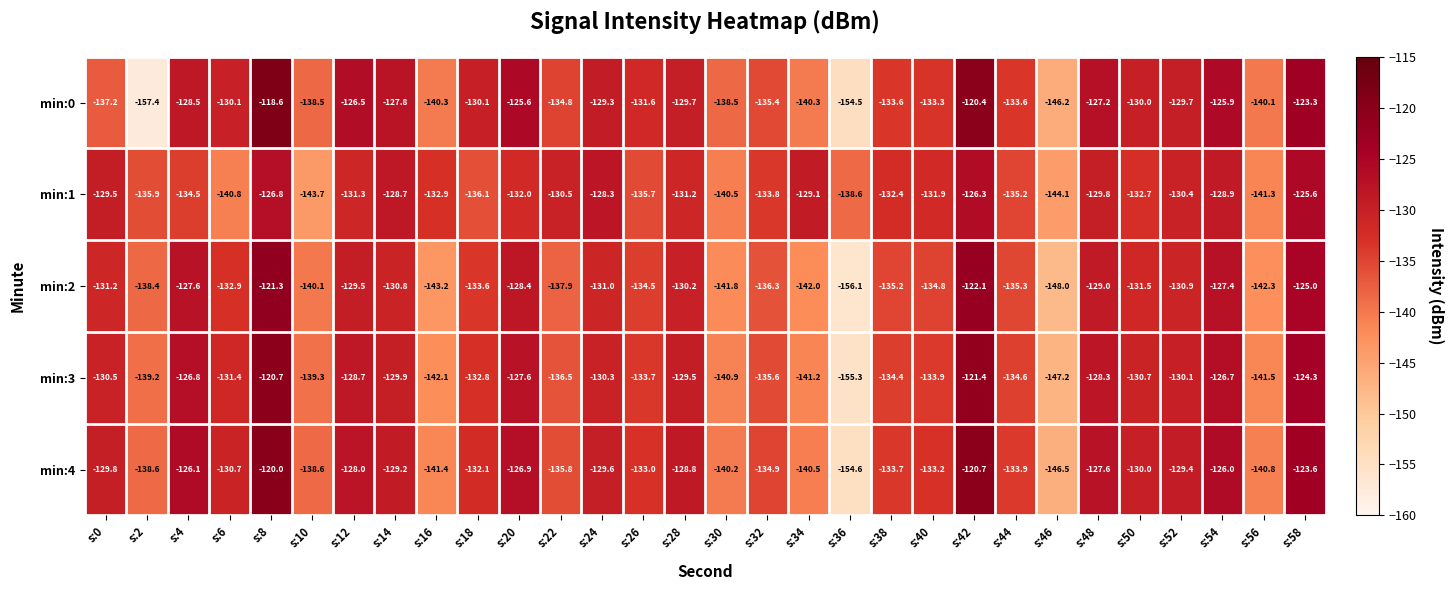

What is the total value across all series at s:14?

-646.4